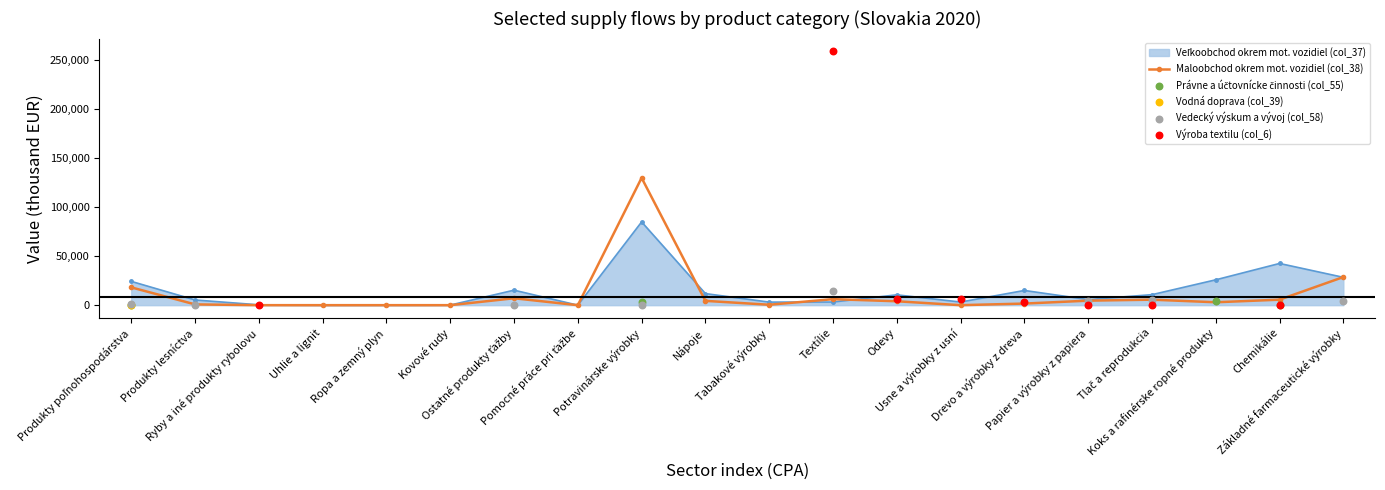

What are all the series names shown in the legend?

Veľkoobchod okrem mot. vozidiel (col_37), Maloobchod okrem mot. vozidiel (col_38), Právne a účtovnícke činnosti (col_55), Vodná doprava (col_39), Vedecký výskum a vývoj (col_58), Výroba textilu (col_6)